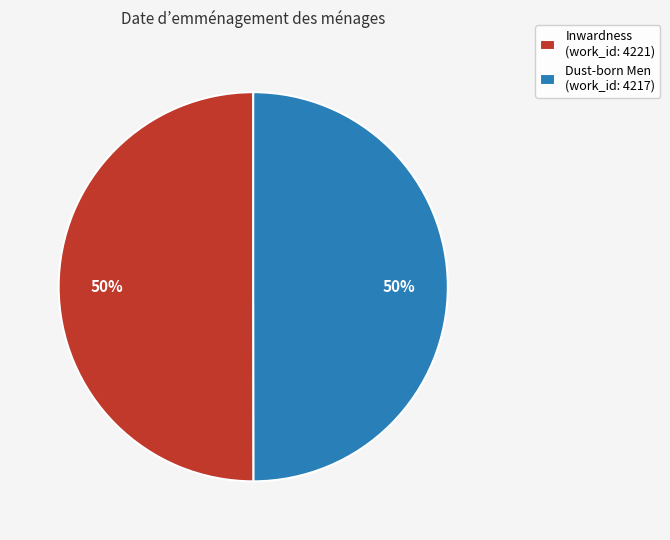

What is the ratio of the value at Inwardness to the value at Dust-born Men?

1.0